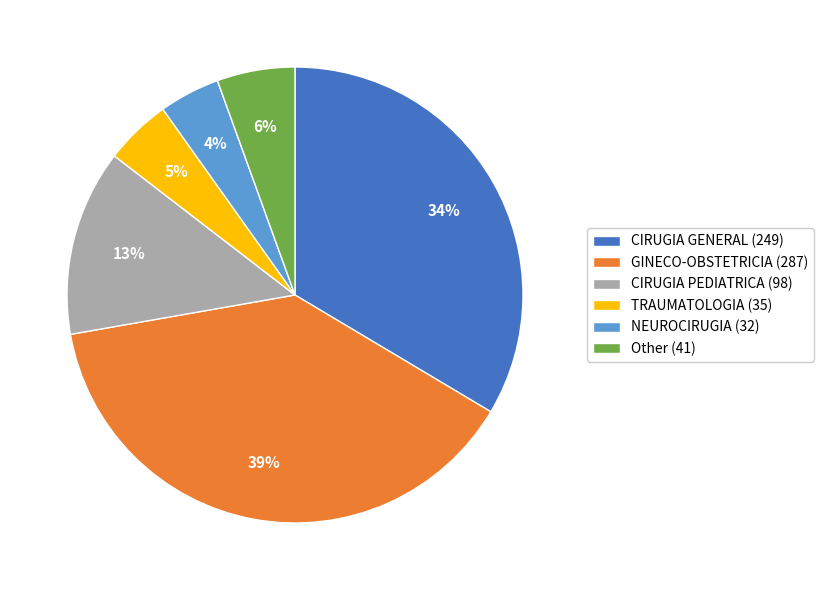

To the nearest percent, what percentage of the pie is CIRUGIA GENERAL?

34%